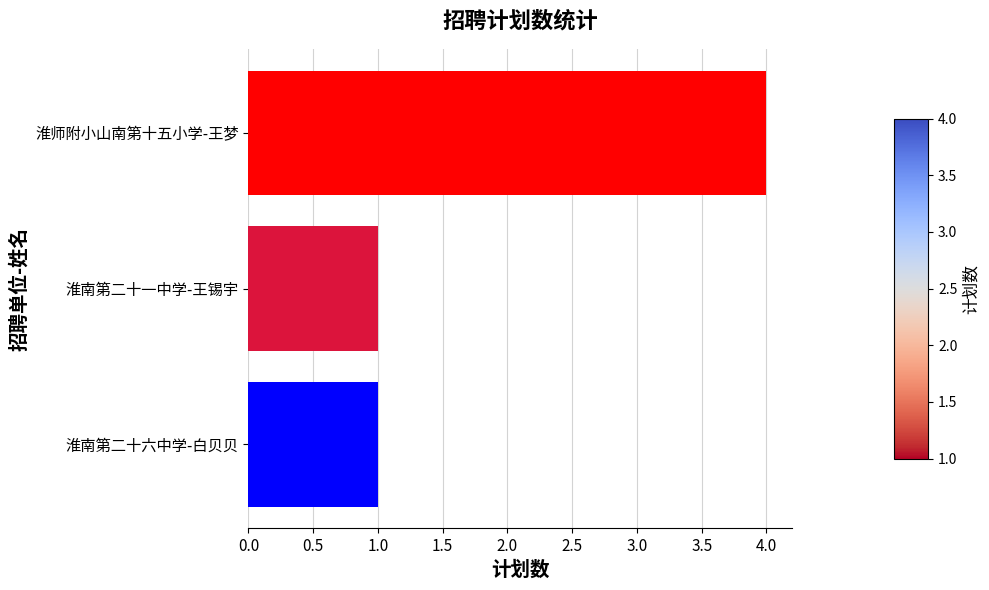

Is it true that the value at 淮师附小山南第十五小学-王梦 is 7?

False